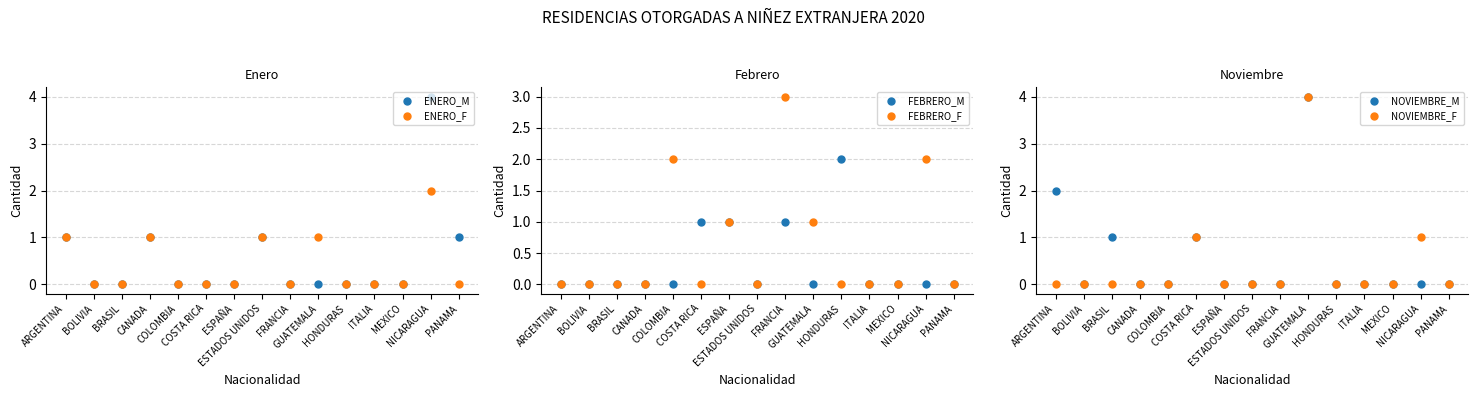

List the series in order of their peak value, lowest first.

ENERO_F, FEBRERO_M, FEBRERO_F, ENERO_M, NOVIEMBRE_M, NOVIEMBRE_F